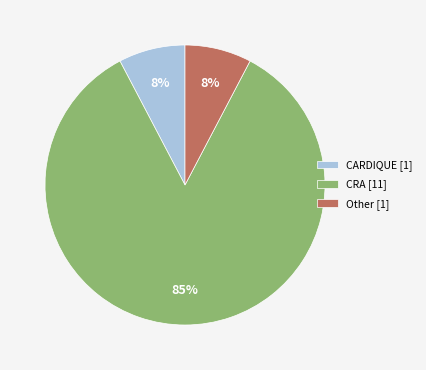

To the nearest percent, what percentage of the pie is CARDIQUE?

8%